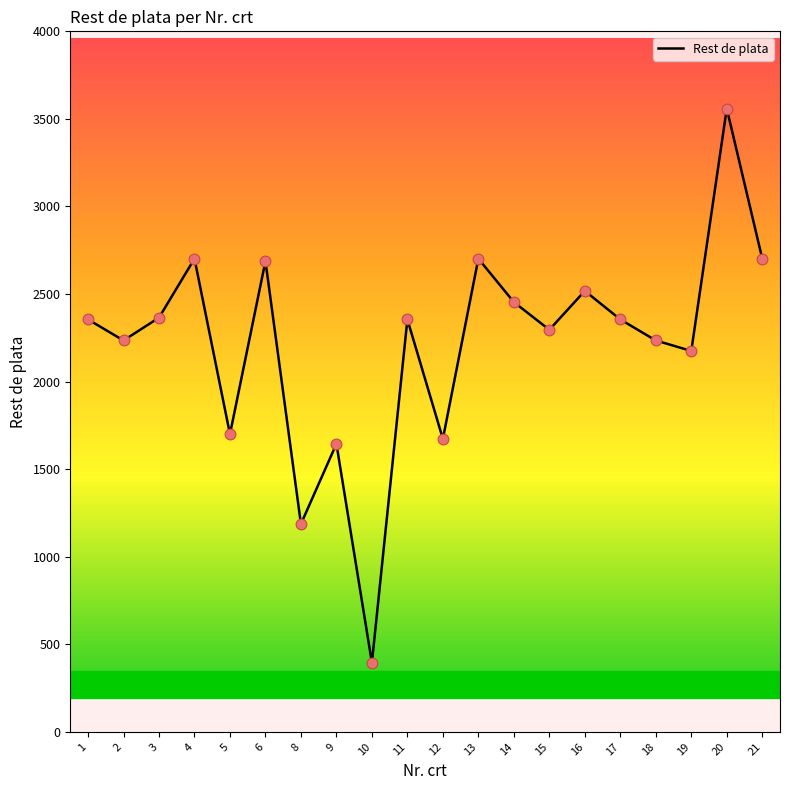

Between 21 and 10, which is larger?

21